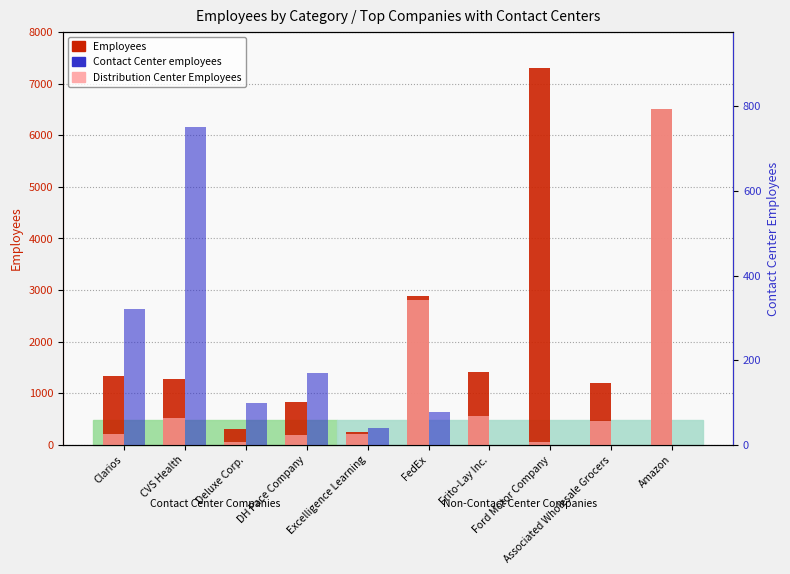

At how many categories does at least one series exceed 2076?

3